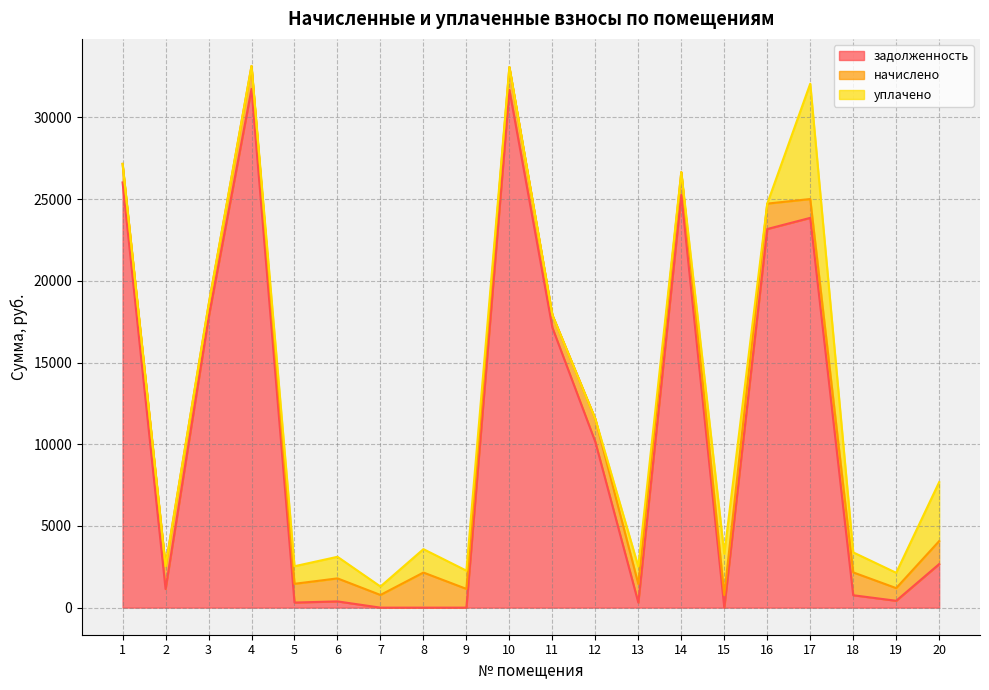

What is the greatest value displayed?

31738.2